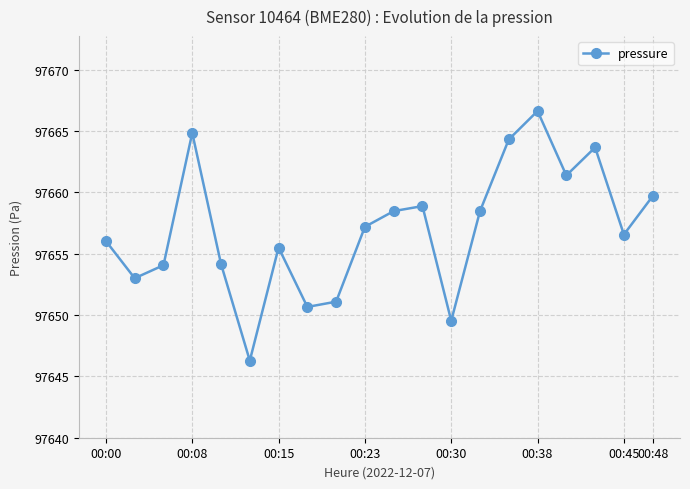

What is the maximum value shown in the chart?

97666.6